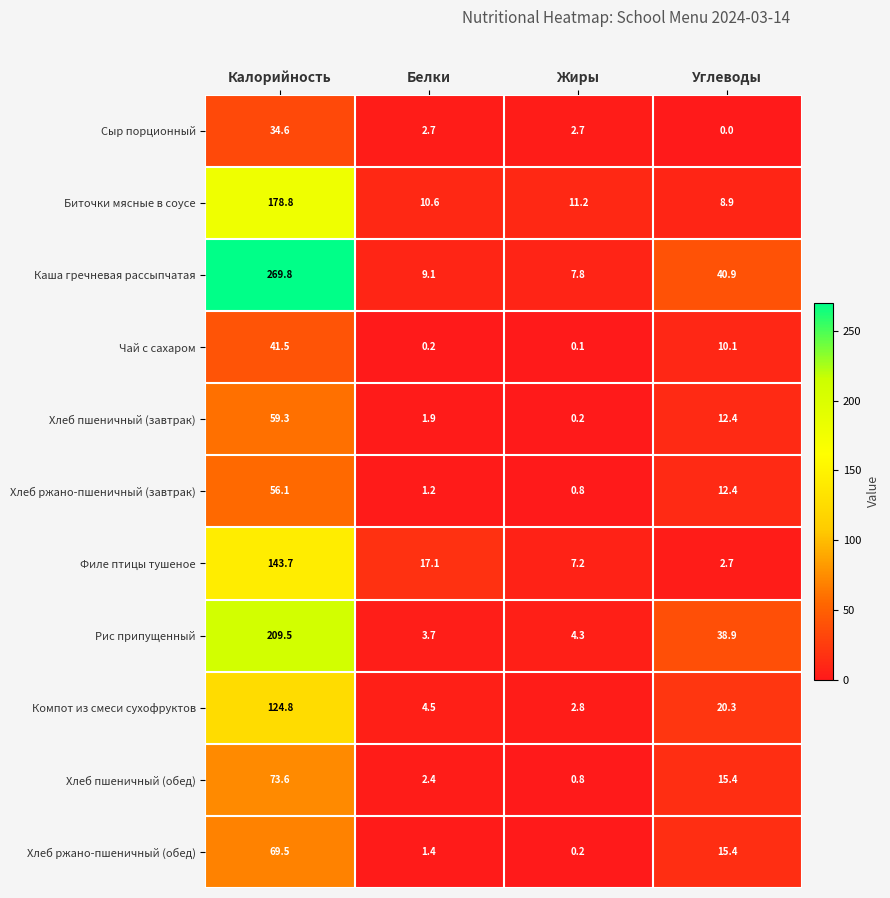

What is the total value across all series at Калорийность?

1261.2